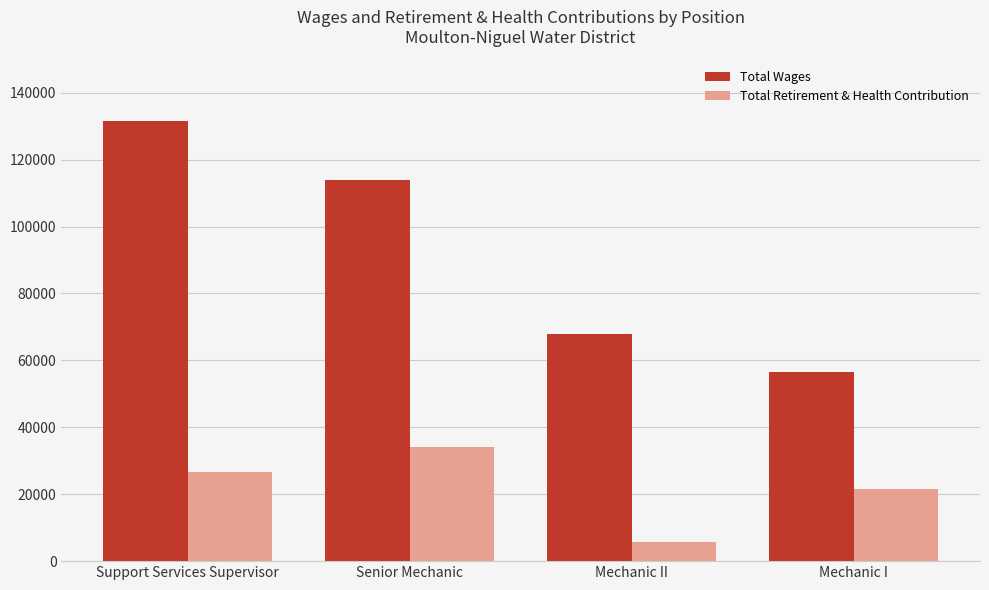

Rank the series at Support Services Supervisor from highest to lowest value.

Total Wages, Total Retirement & Health Contribution